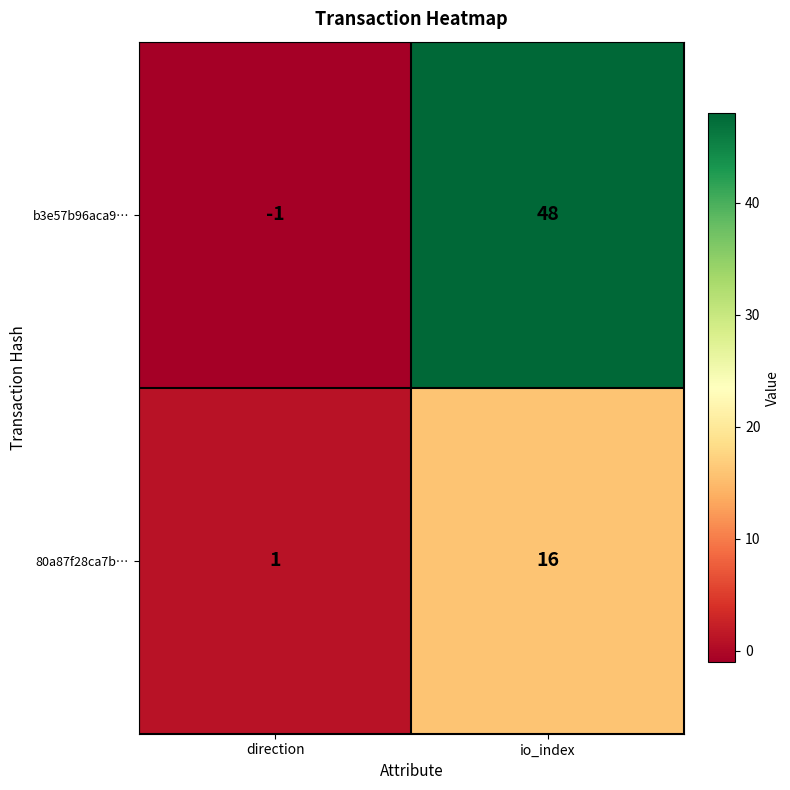

Reading left to right, transcribe all the data shown in this chart.

b3e57b96aca9…: -1	48
80a87f28ca7b…: 1	16